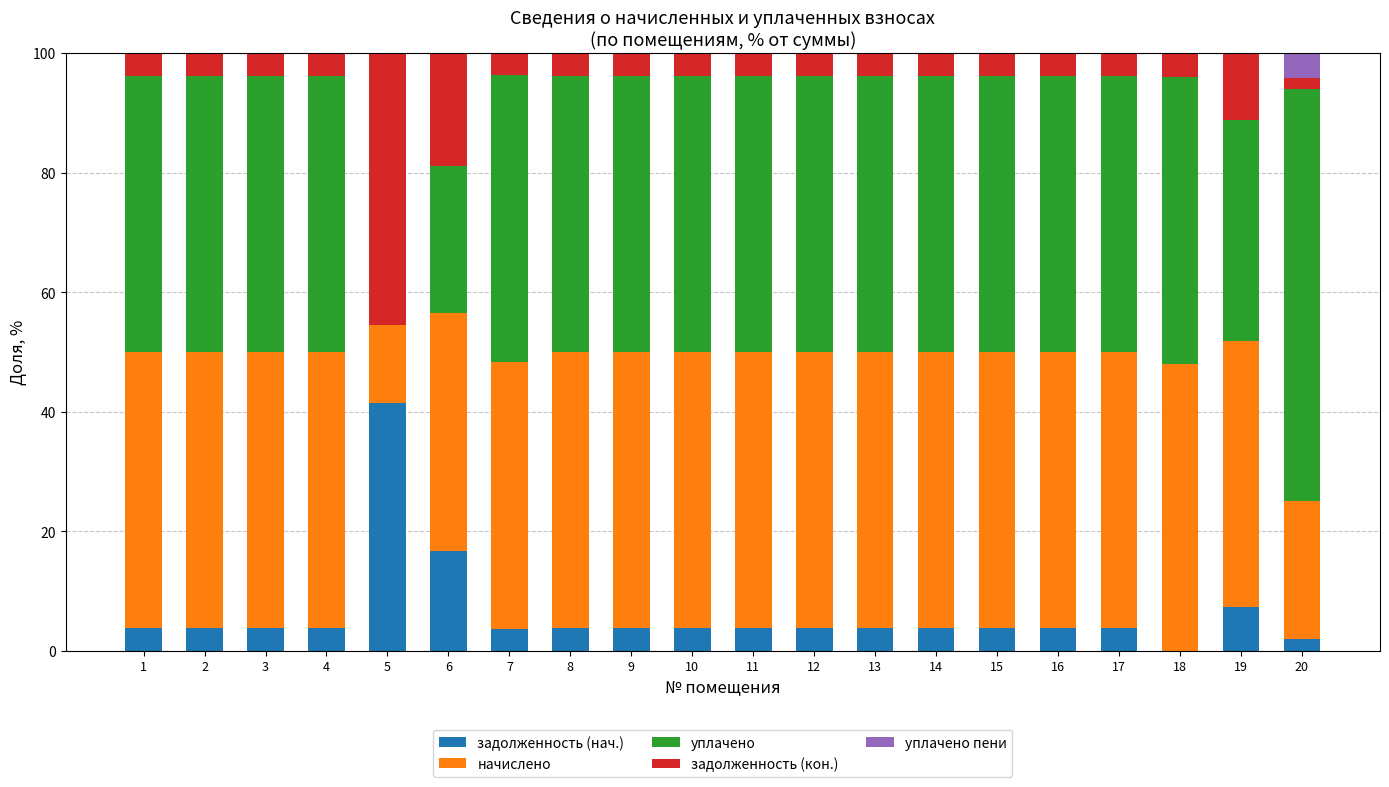

What is the total value across all series at 11?

100.0